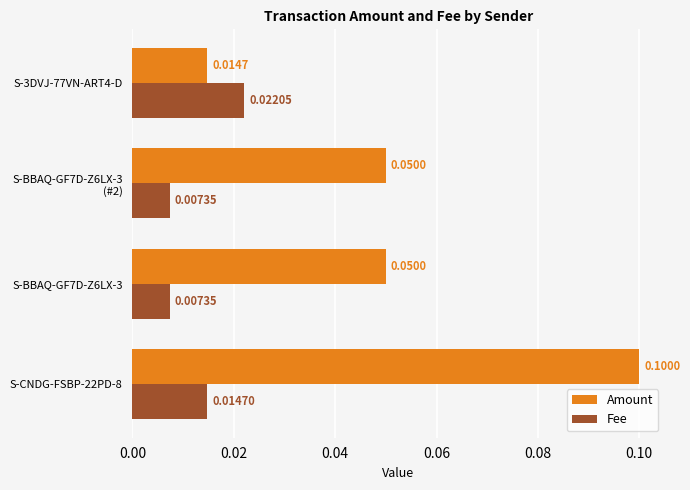

Which series has the widest spread of values?

Amount